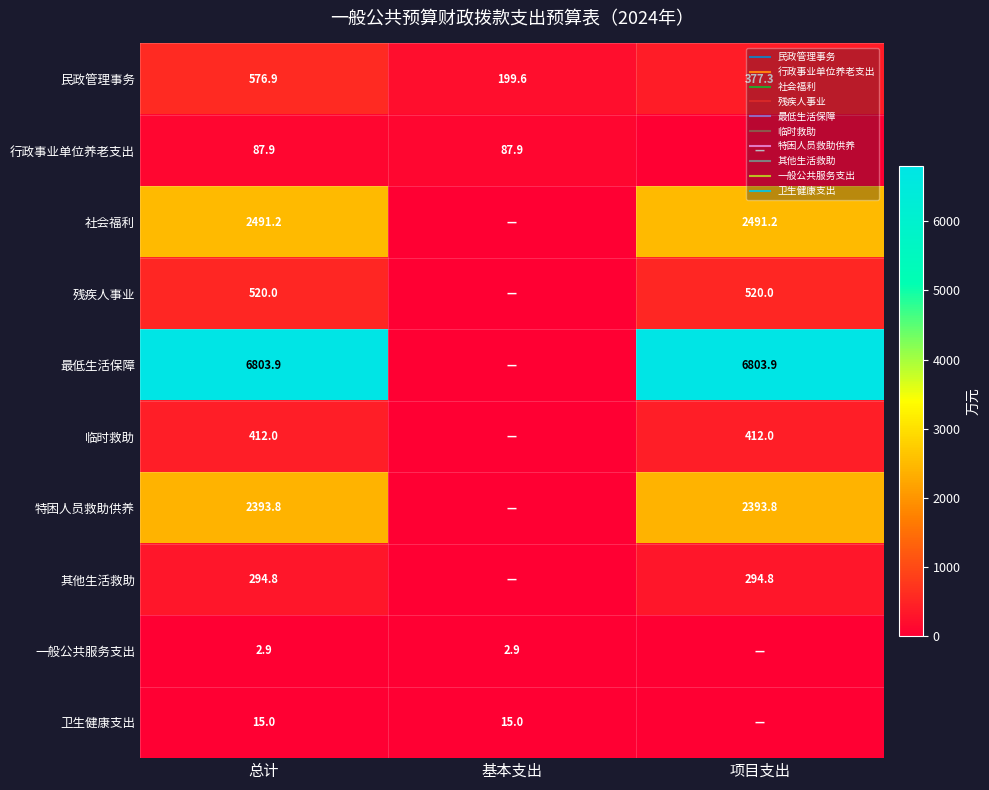

What value does the 其他生活救助 series have at 总计?

294.8